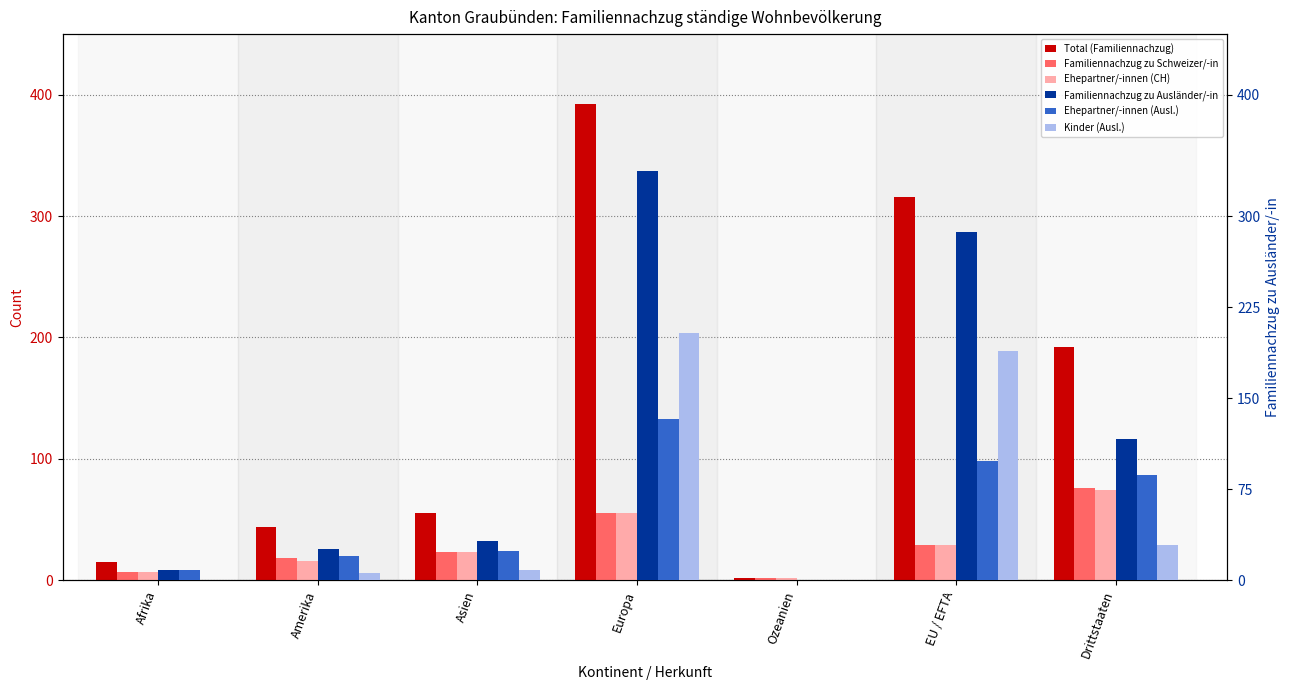

Rank the categories by Total (Familiennachzug) value from highest to lowest.

Europa, EU / EFTA, Drittstaaten, Asien, Amerika, Afrika, Ozeanien